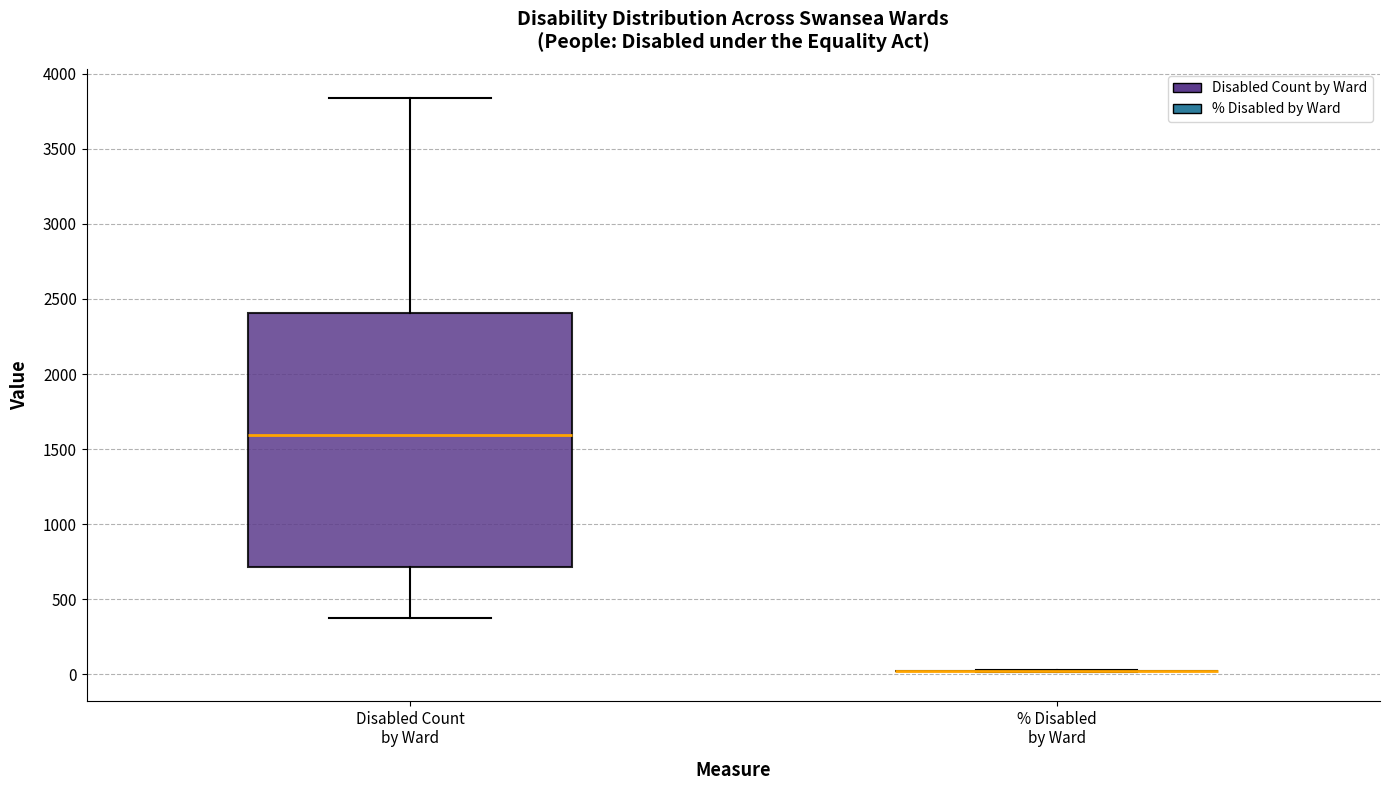

Which box is the tallest, from its lower edge to its upper edge?

Disabled Count by Ward